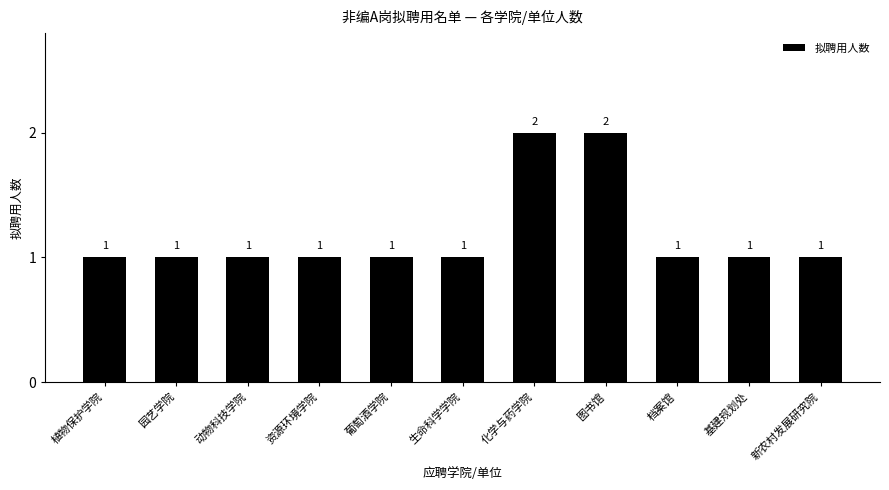

The value at 园艺学院 is 0. True or false?

False